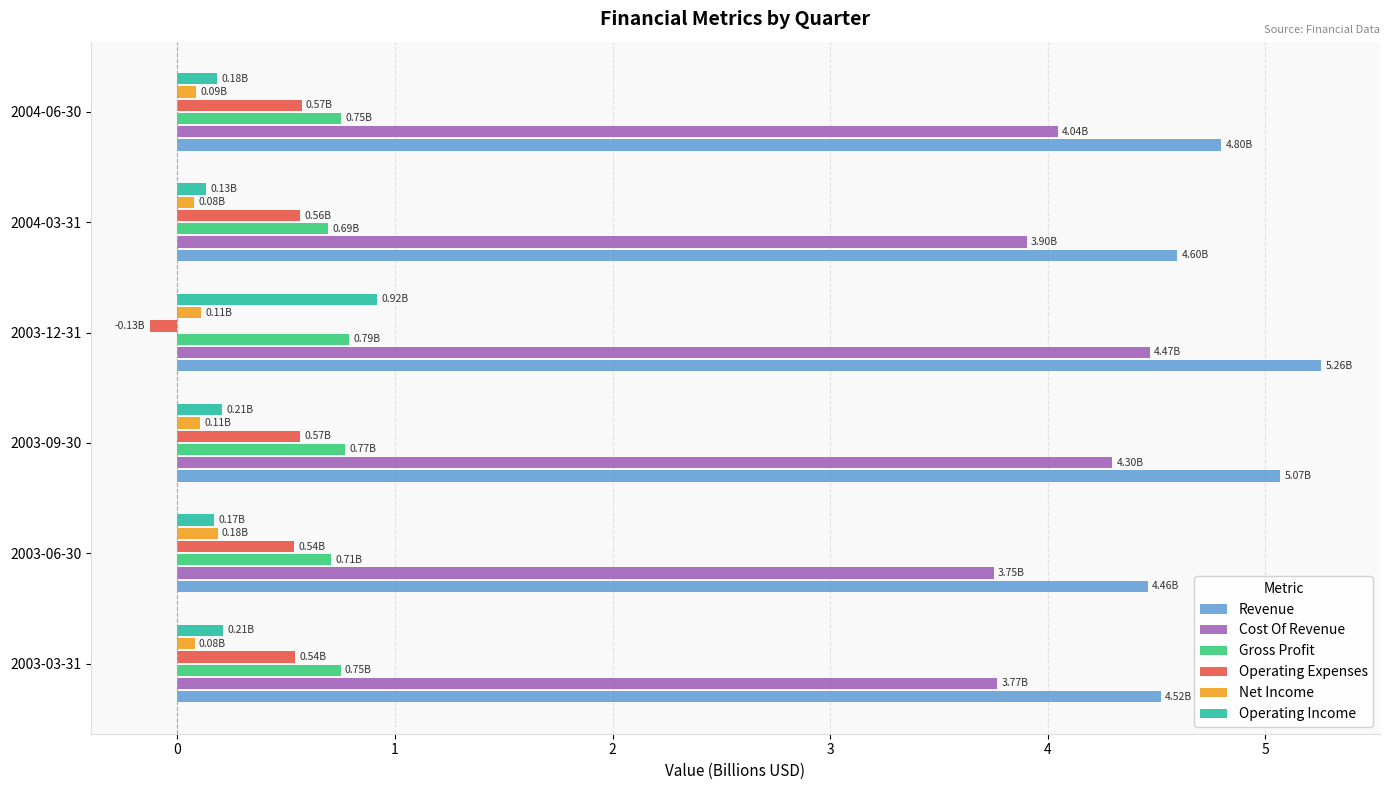

Which series has the largest total across all categories?

Revenue